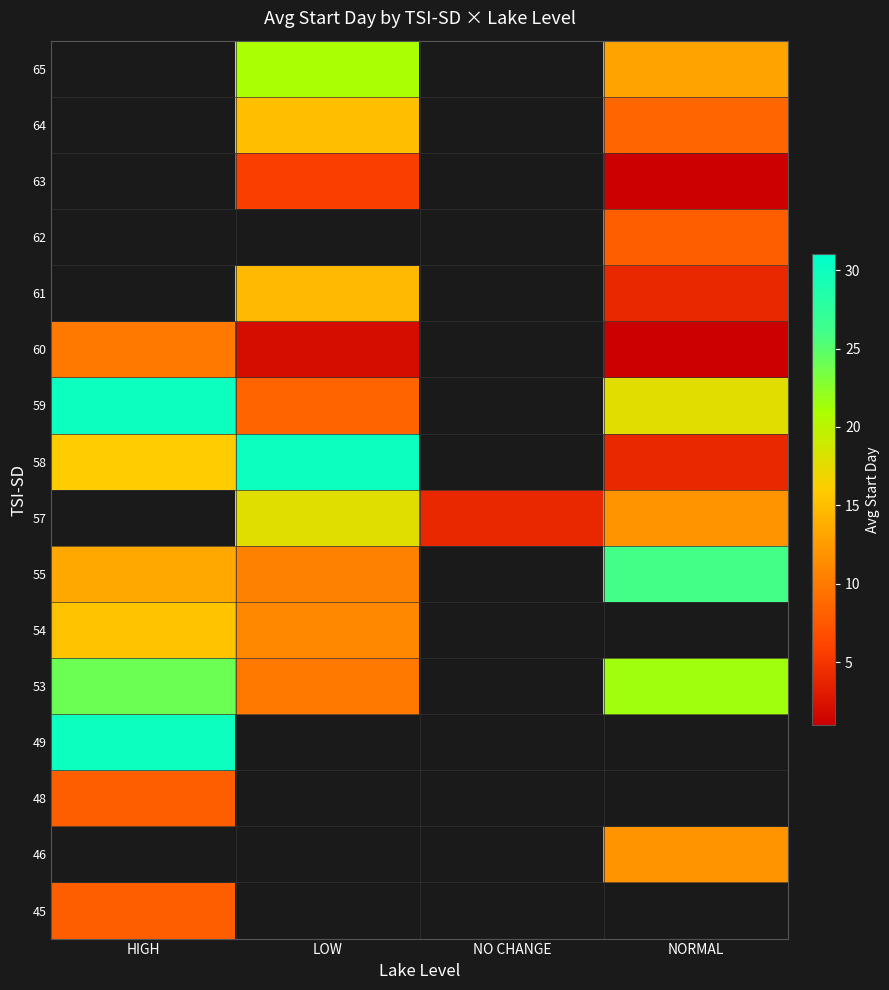

At which label is 45 closest to 8?

HIGH